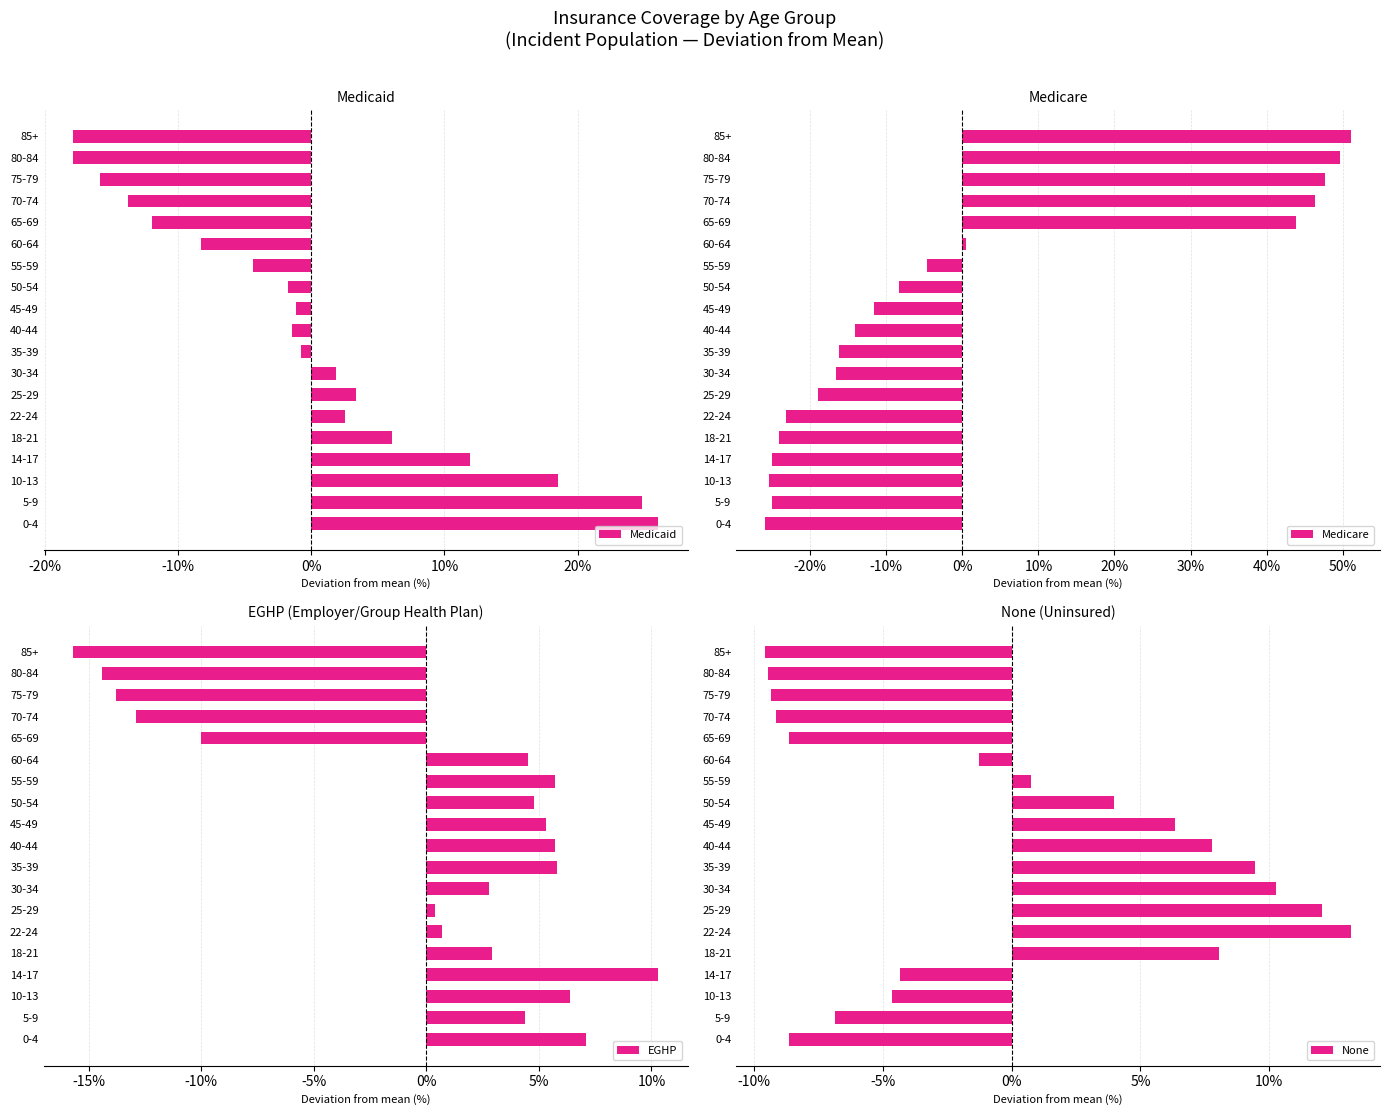

What is the minimum value for Medicaid?

-17.9